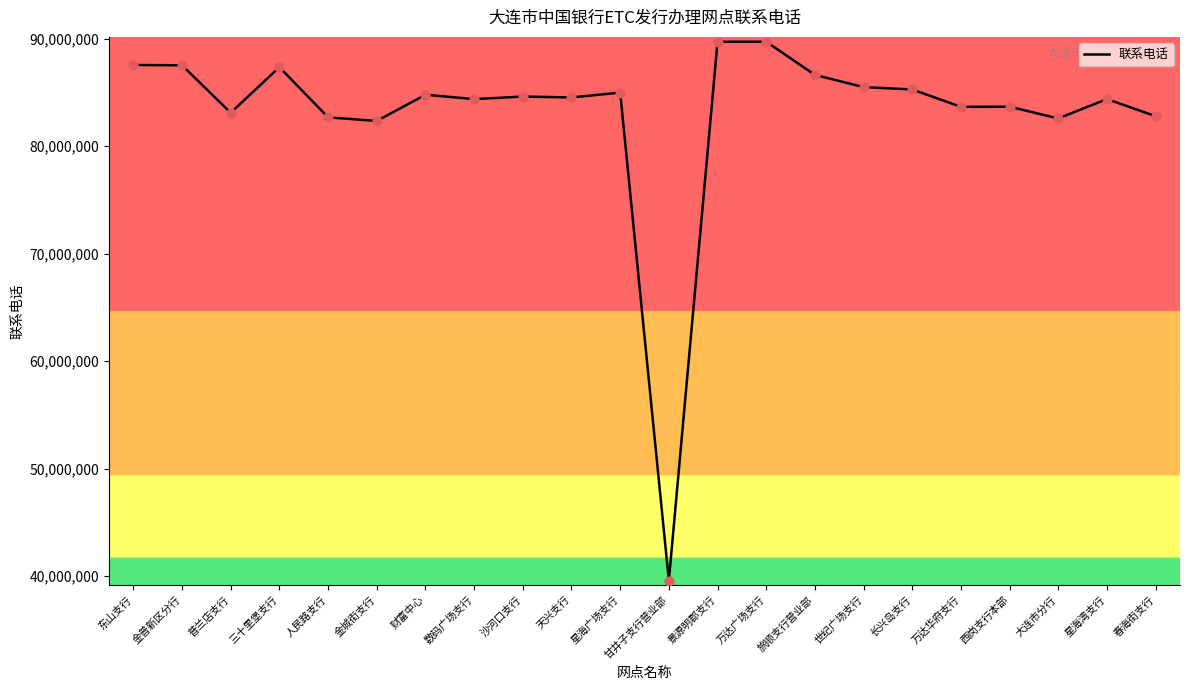

What is the ratio of the value at 景源明郡支行 to the value at 金普新区分行?

1.0